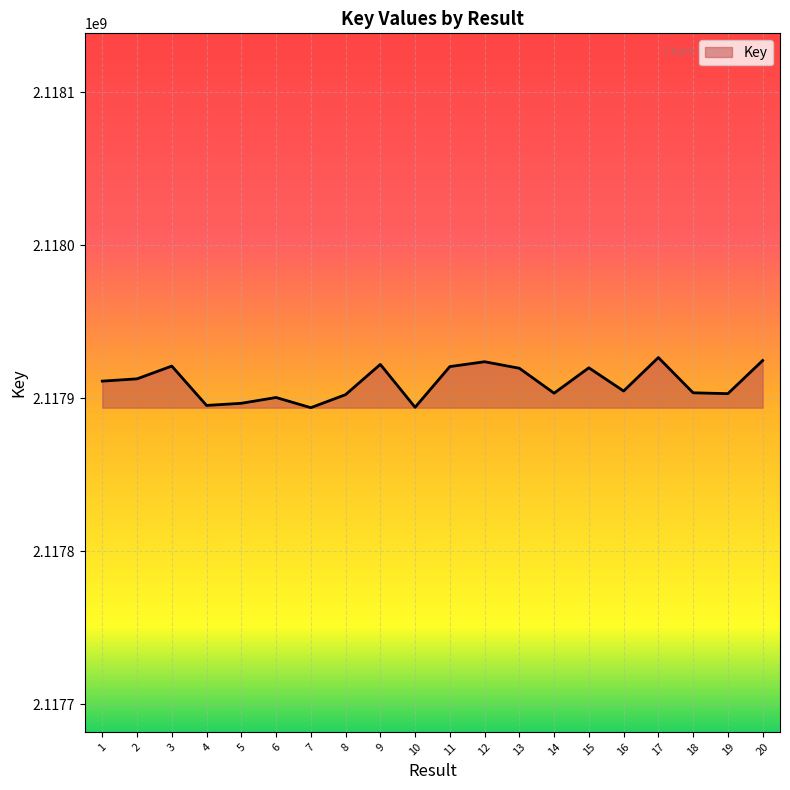

Approximately how many times larger is the value at 9 compared to 19?

1.0